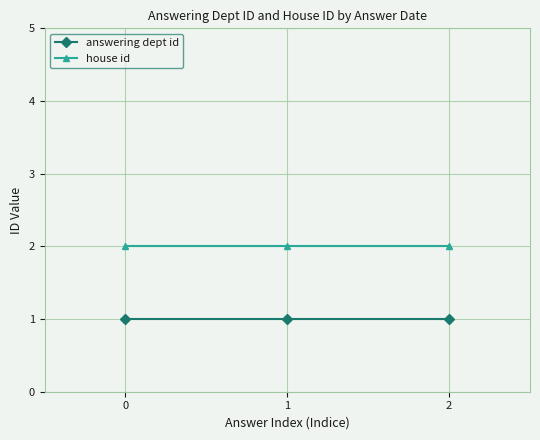

List the series in order of their overall mean, highest first.

house id, answering dept id